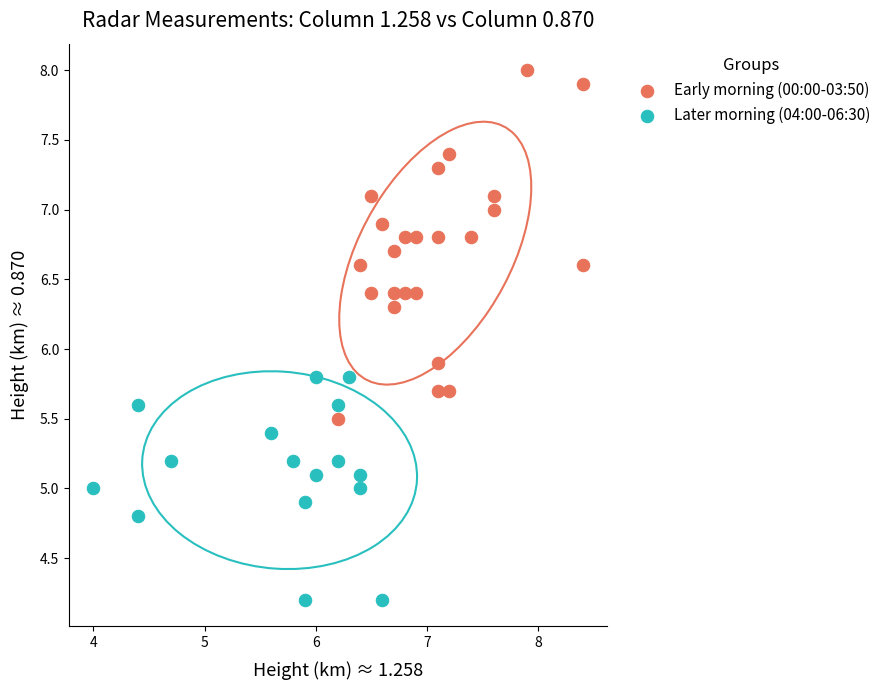

Which series has the widest spread of Y values?

Early morning (00:00-03:50)